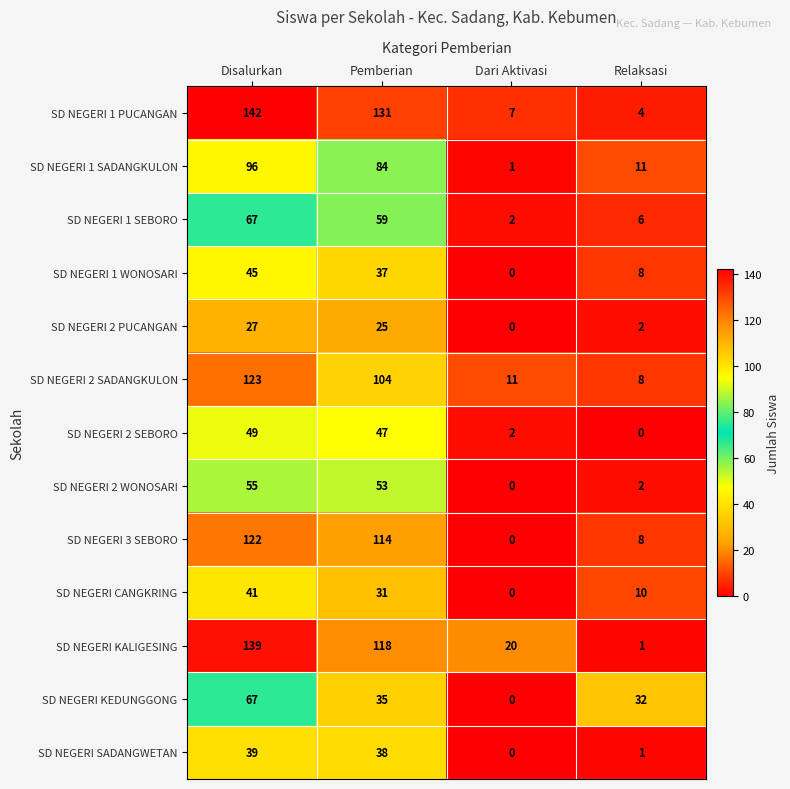

Where does the SD NEGERI SADANGWETAN series first go above 38?

Disalurkan